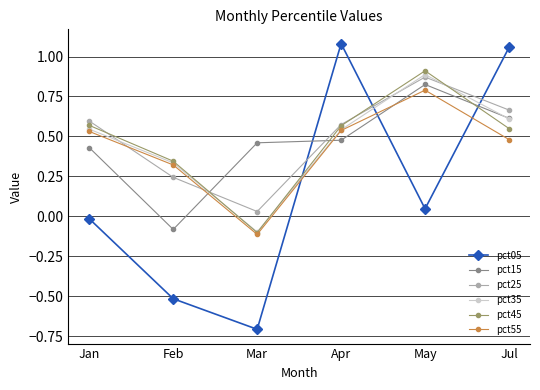

Does the chart have visible grid lines?

Yes